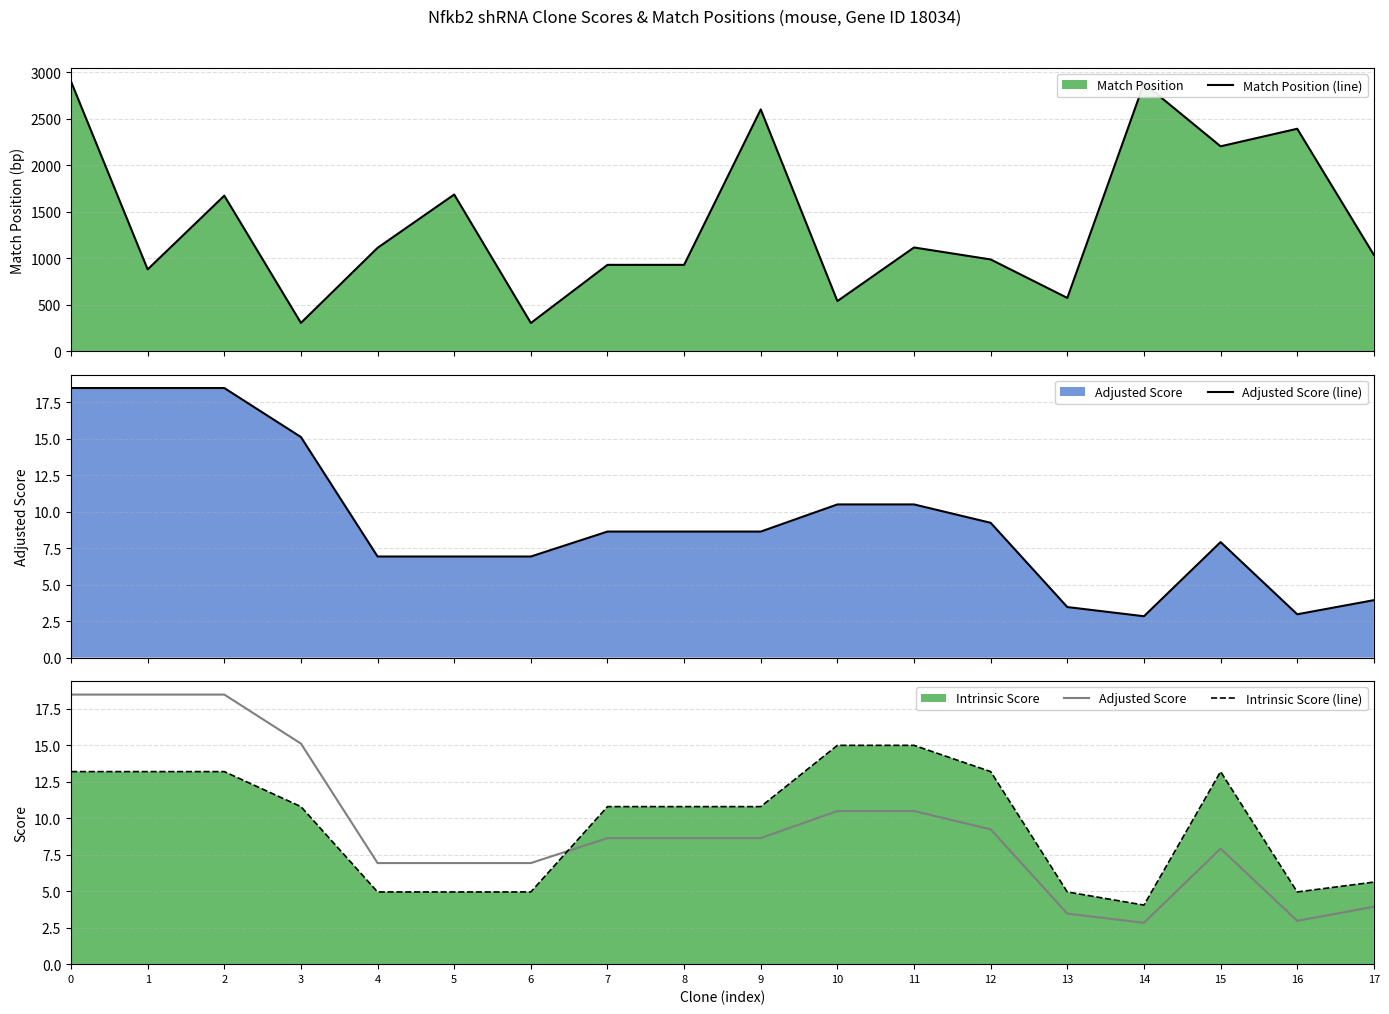

What is the sum of all Intrinsic Score (line) values?

173.6